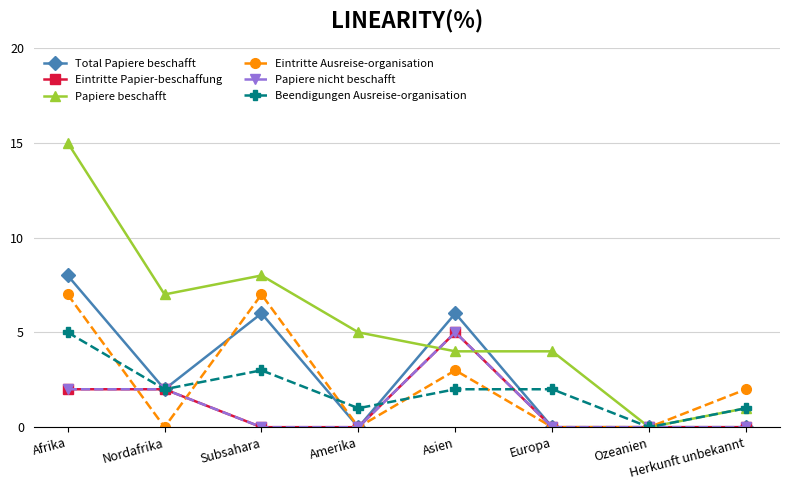

Where is the first local minimum for Total Papiere beschafft?

Nordafrika